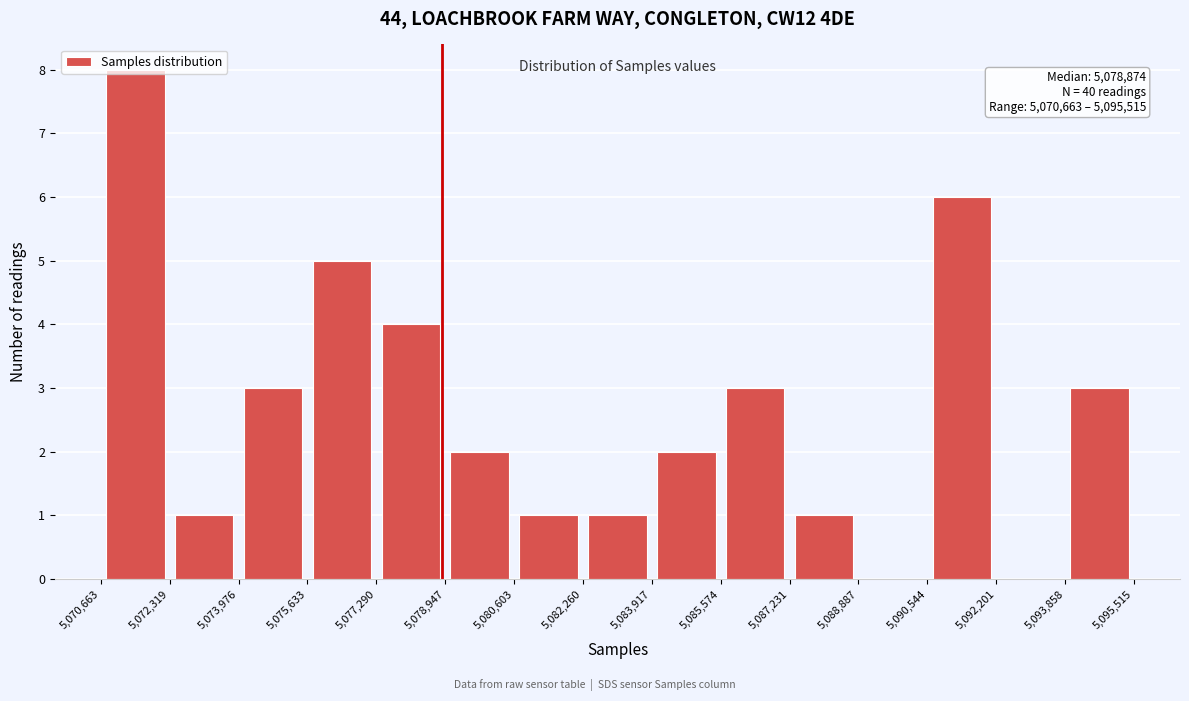

Over which range of the x-axis is the bar tallest?

5,070,663 to 5,072,319